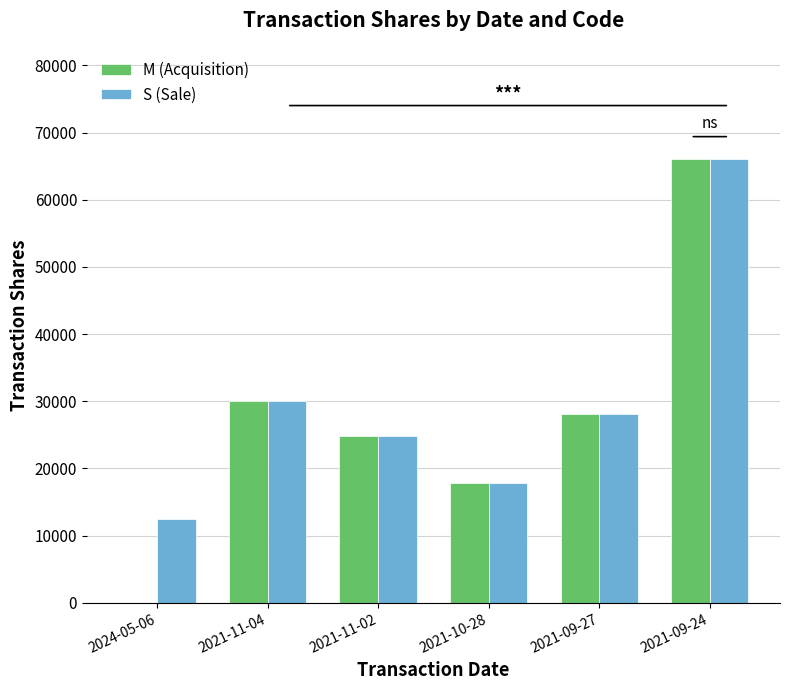

At which label does M (Acquisition) first exceed 28126?

2021-11-04